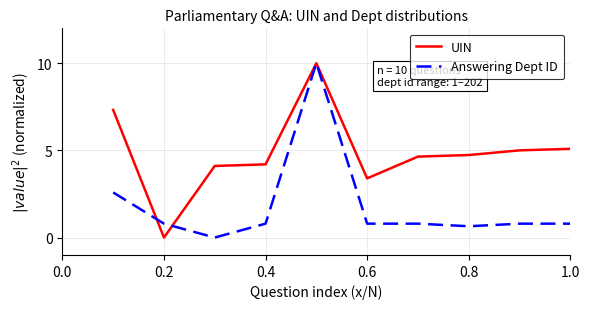

List the series in order of their overall mean, lowest first.

Answering Dept ID, UIN